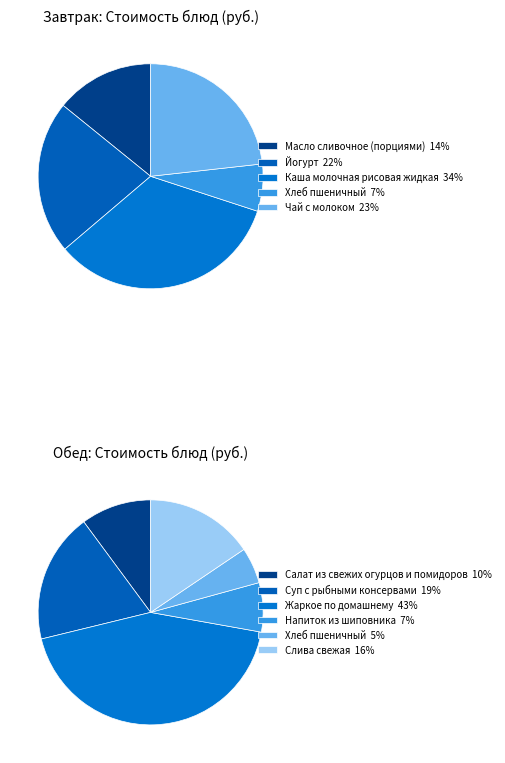

How many slices are in this pie chart?

11